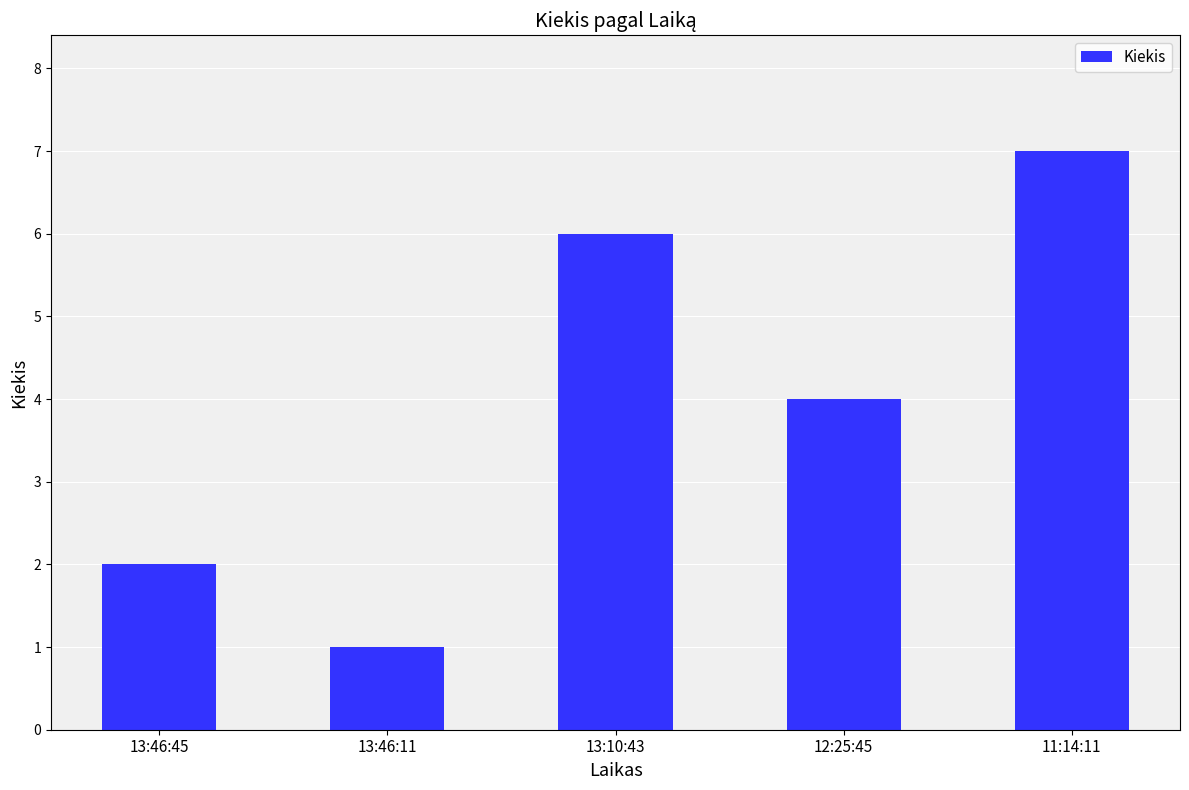

At which label is the value closest to 4?

12:25:45